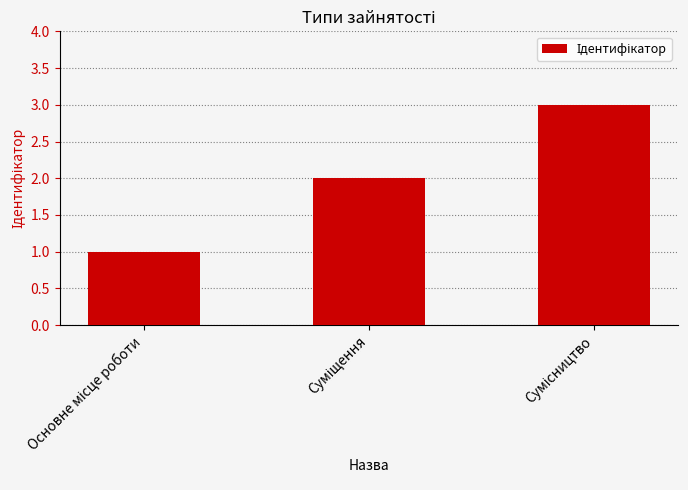

What is the average value?

2